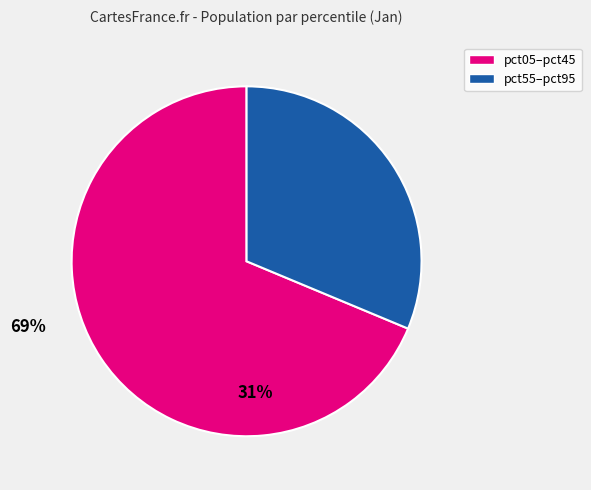

Is there a majority slice in this chart?

Yes